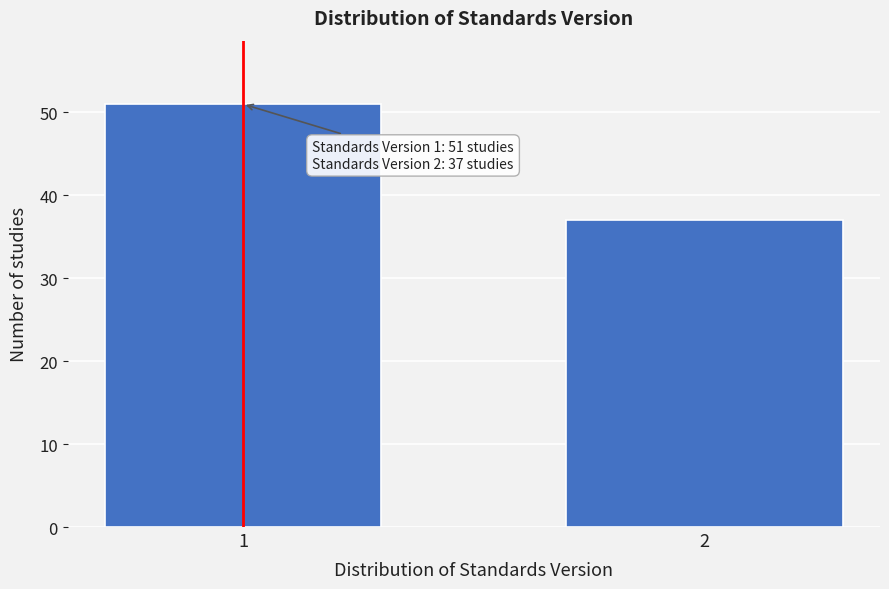

Reading left to right, what are all the values shown in this chart?

1=51	2=37